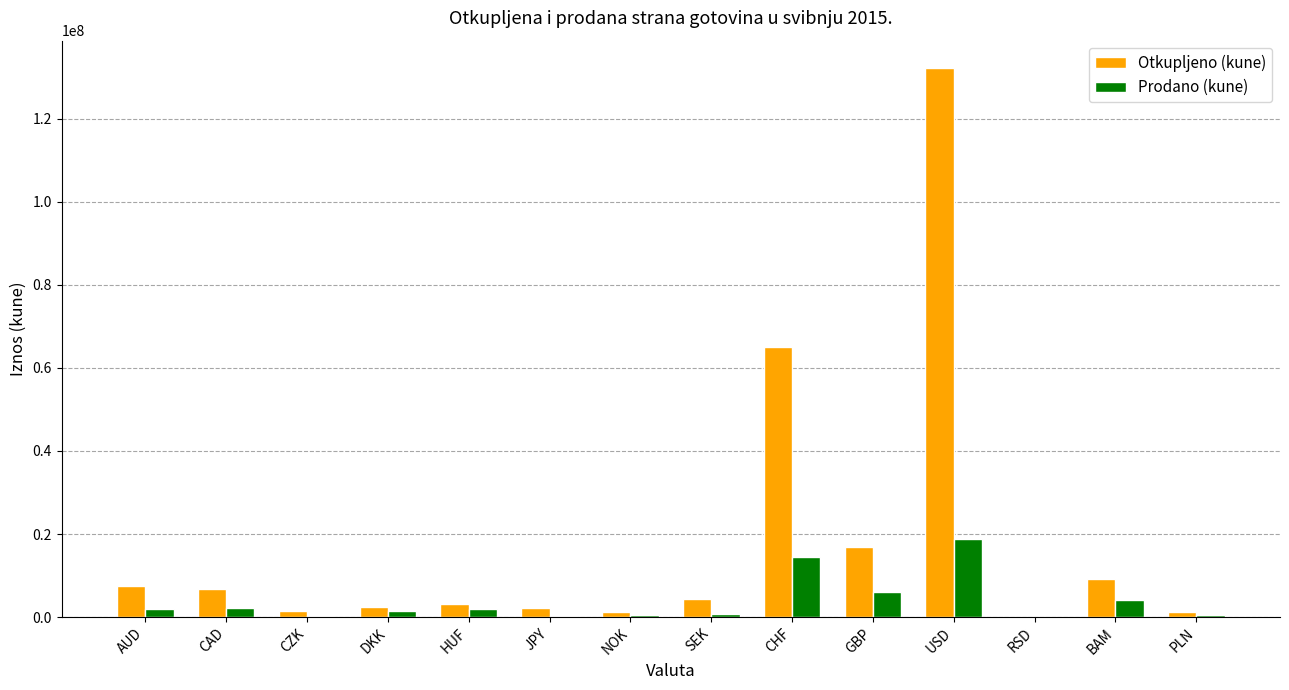

At which category is the sum across all series the highest?

USD